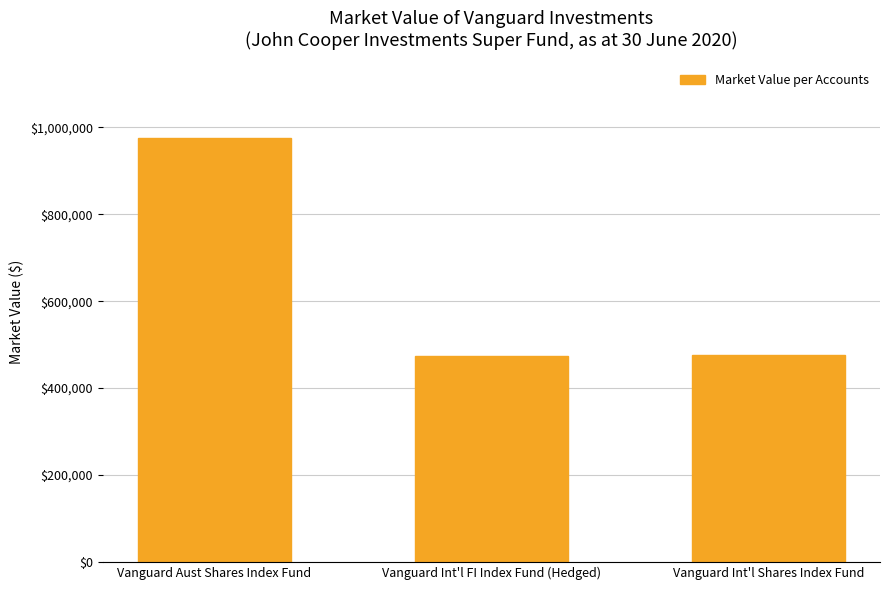

What is the change in value from Vanguard Int'l FI Index Fund (Hedged) to Vanguard Int'l Shares Index Fund?

+3637.4